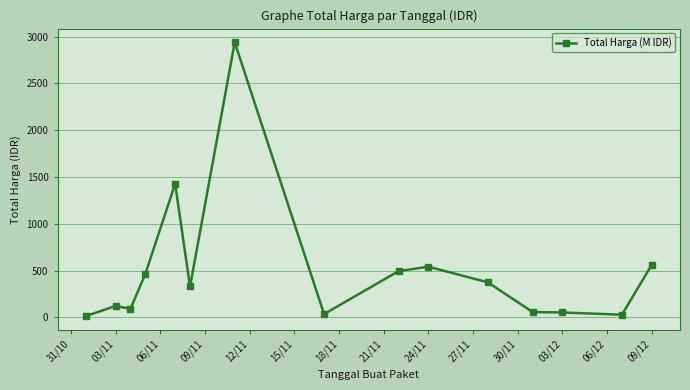

What is the value of the 5th point from the left?

1425.9